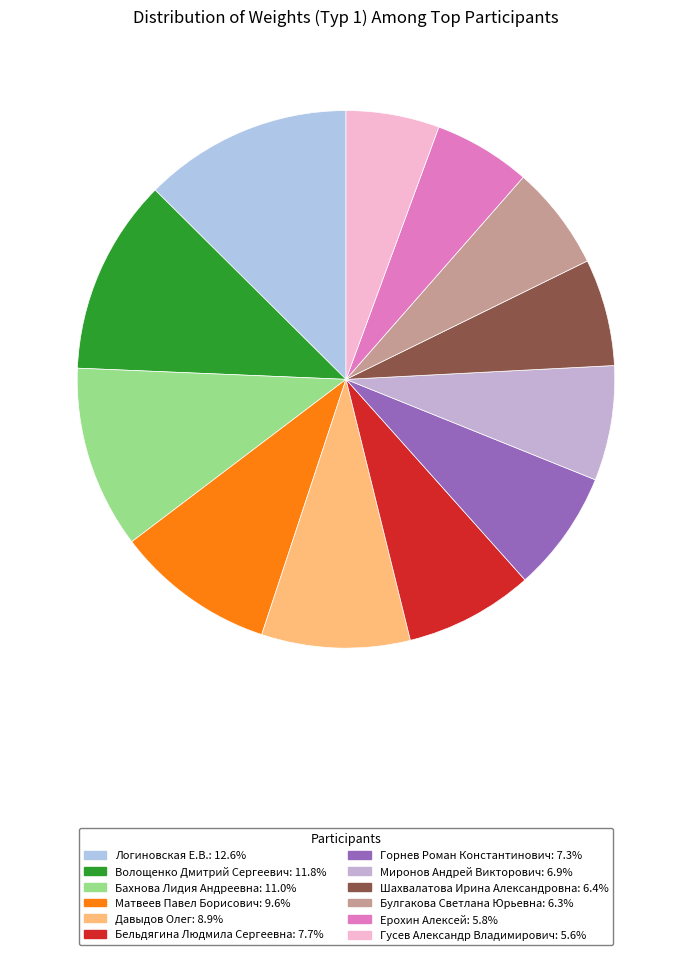

How many slices are in this pie chart?

12